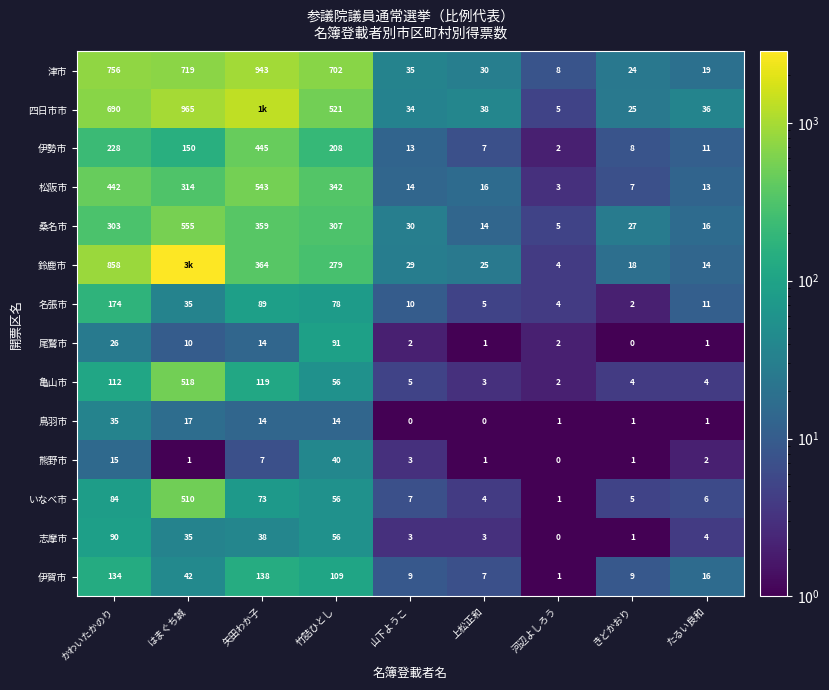

What is the spread (max minus min) of values at 山下ようこ?

35.0